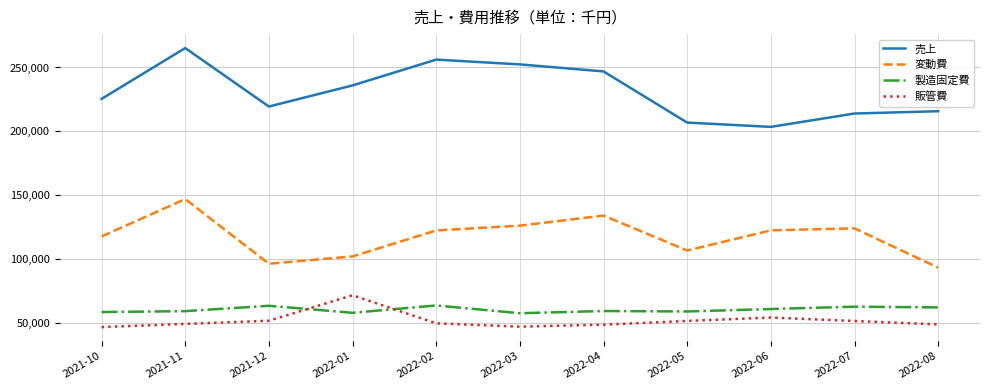

How many lines are shown in the chart?

4